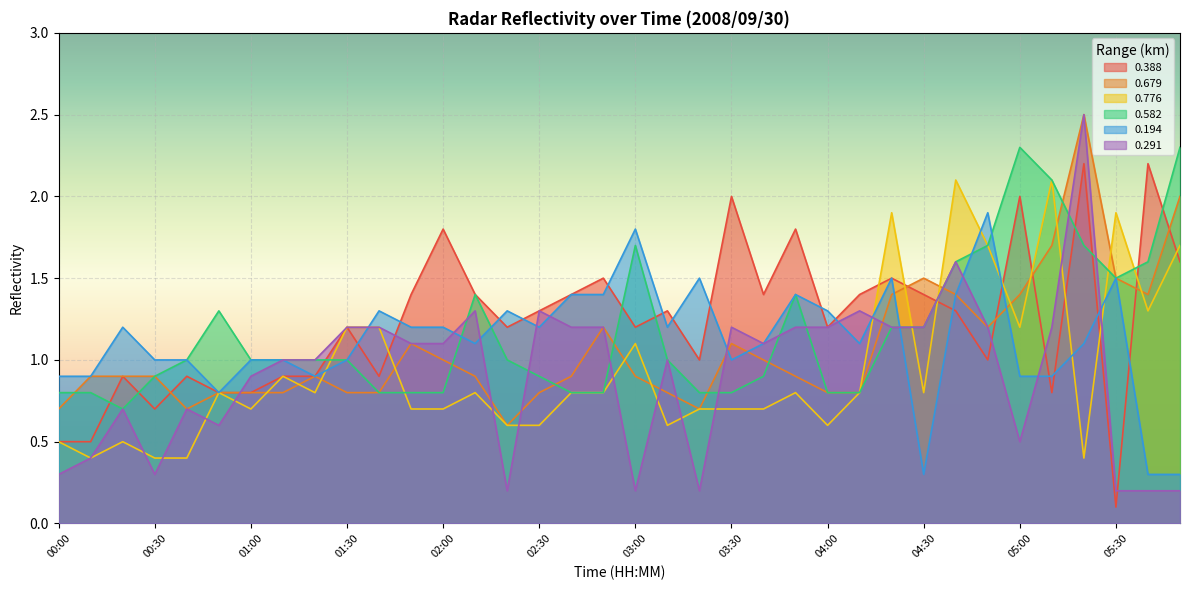

The 0.194 series shows 2.2 at 05:30. True or false?

False